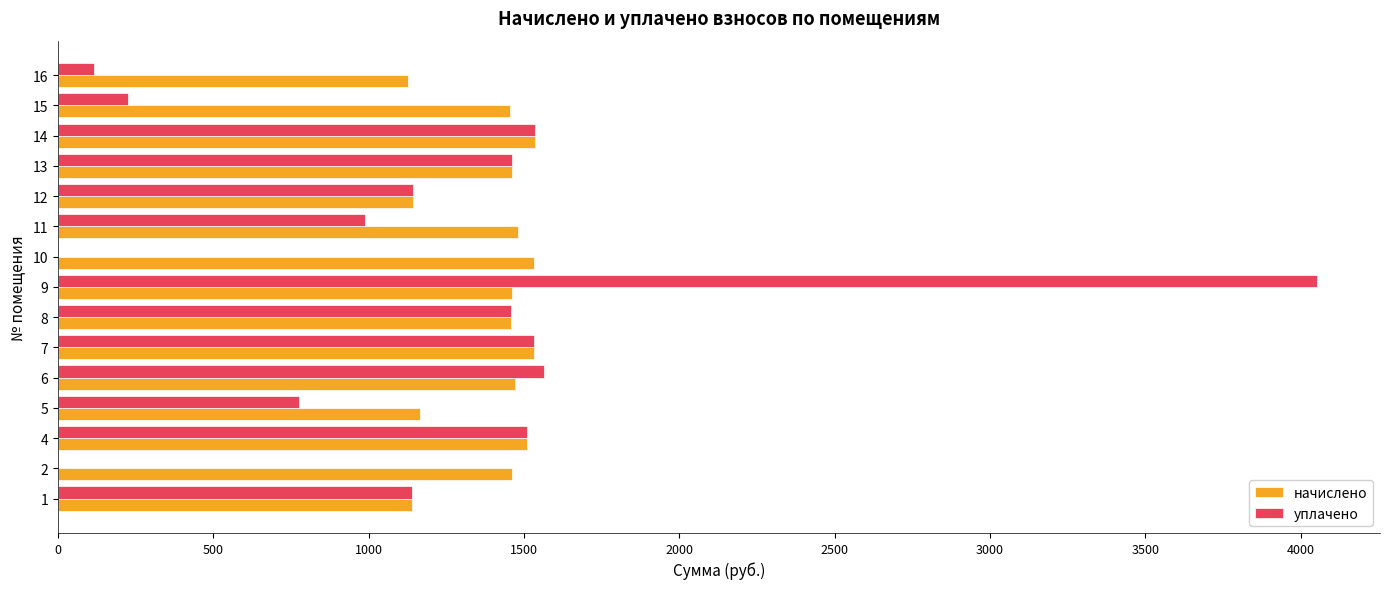

At which category is the sum across all series the highest?

9